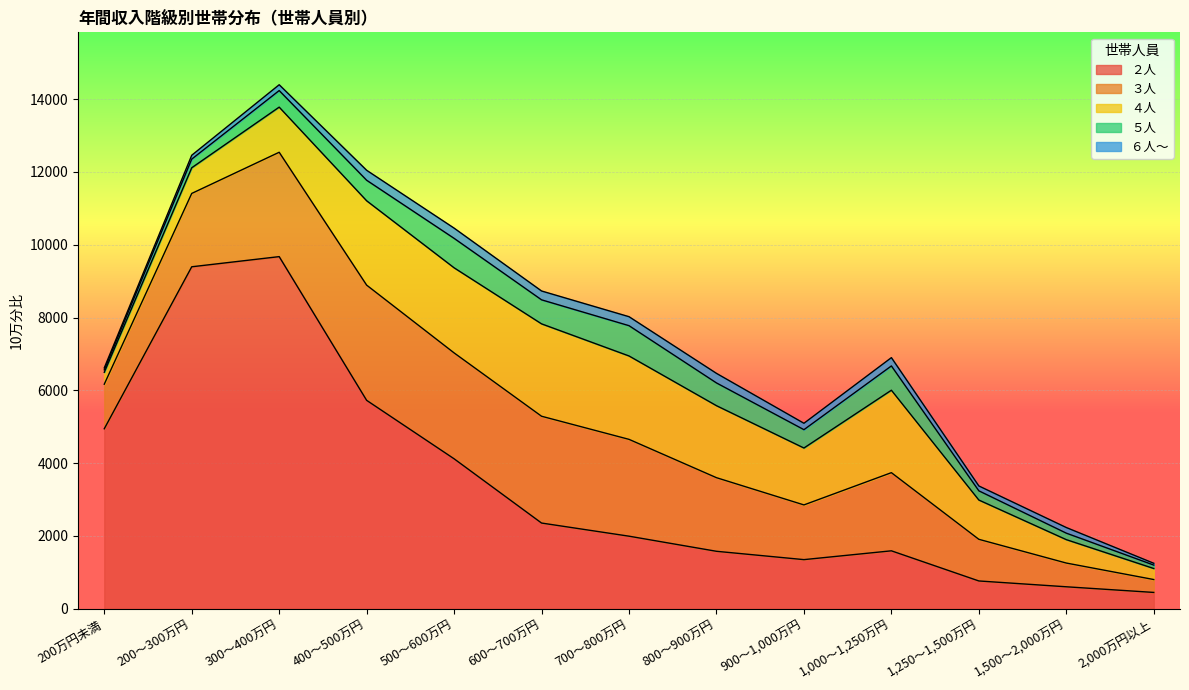

What position from the right is 900～1,000万円?

5